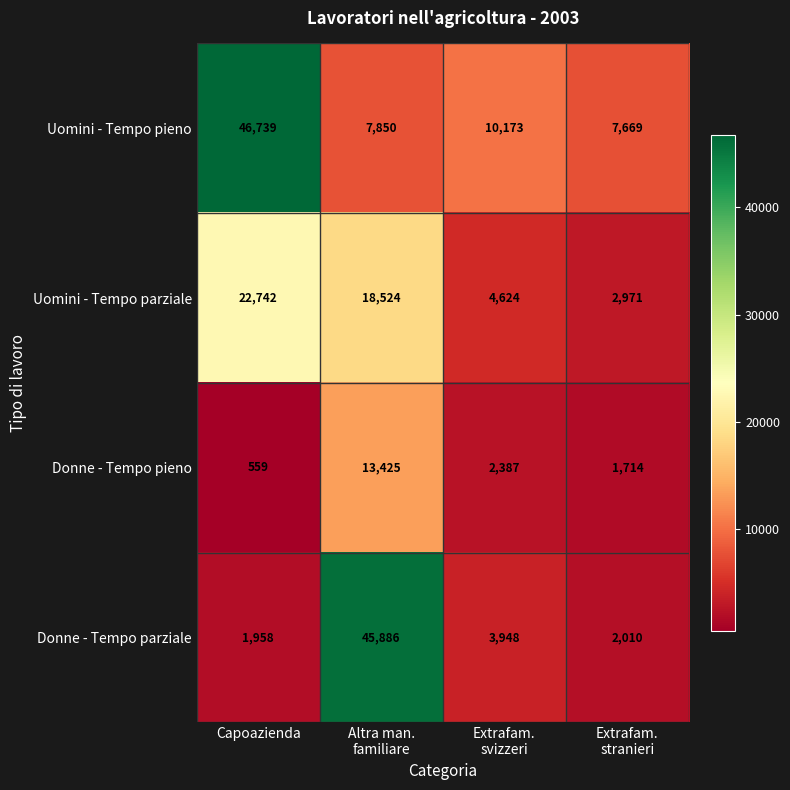

At which label does Uomini - Tempo pieno first exceed 10173?

Capoazienda